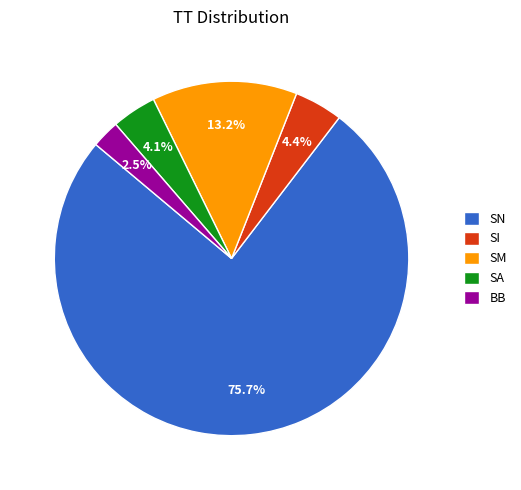

Do SA and SN together represent more than half of the pie?

Yes